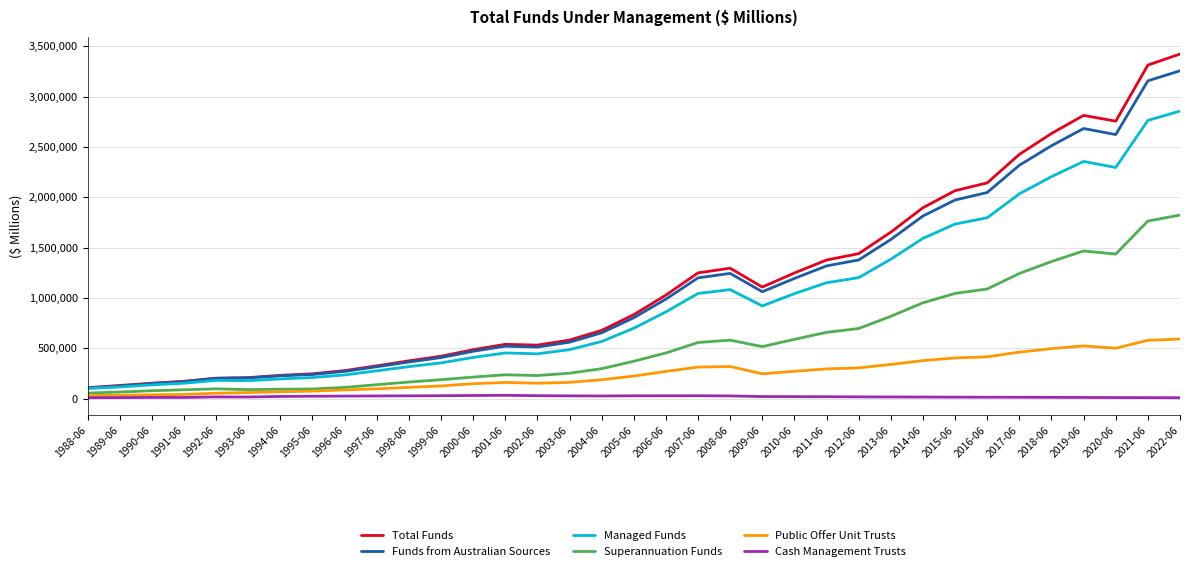

Which series has the largest range (max minus min)?

Total Funds